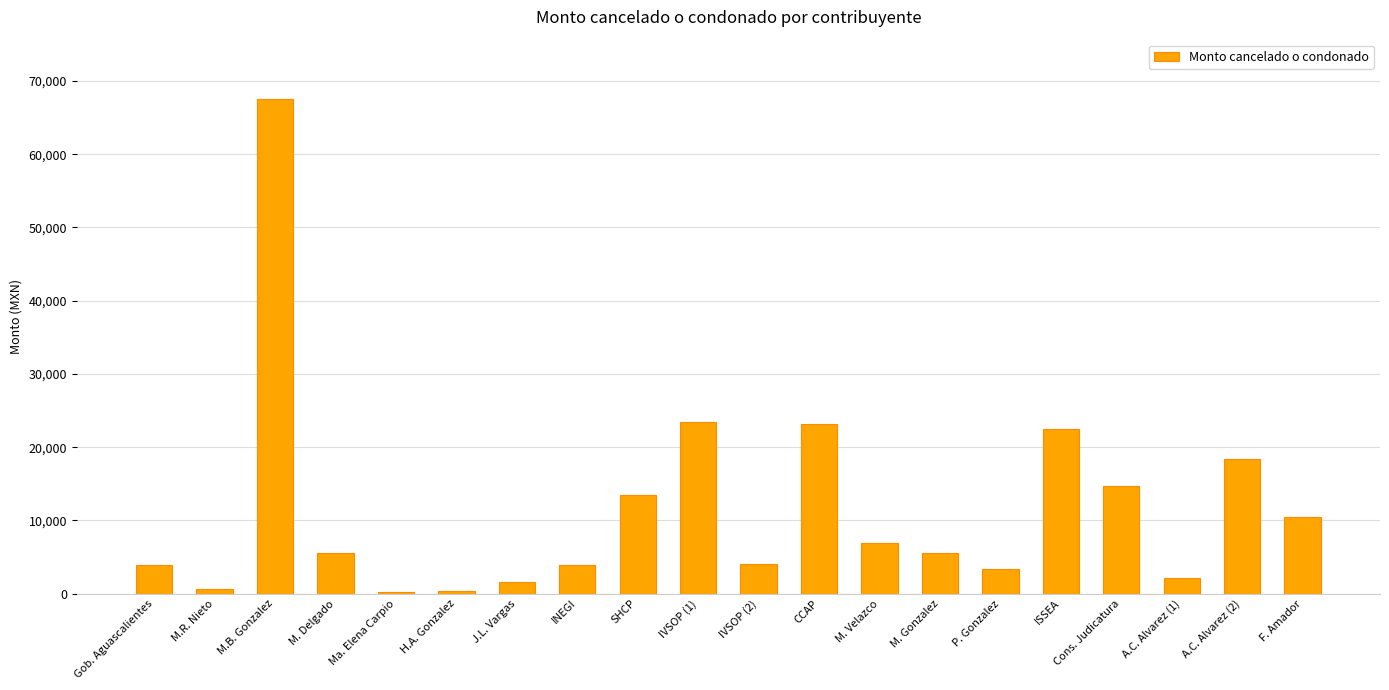

Is it true that the value at SHCP is 13443?

True